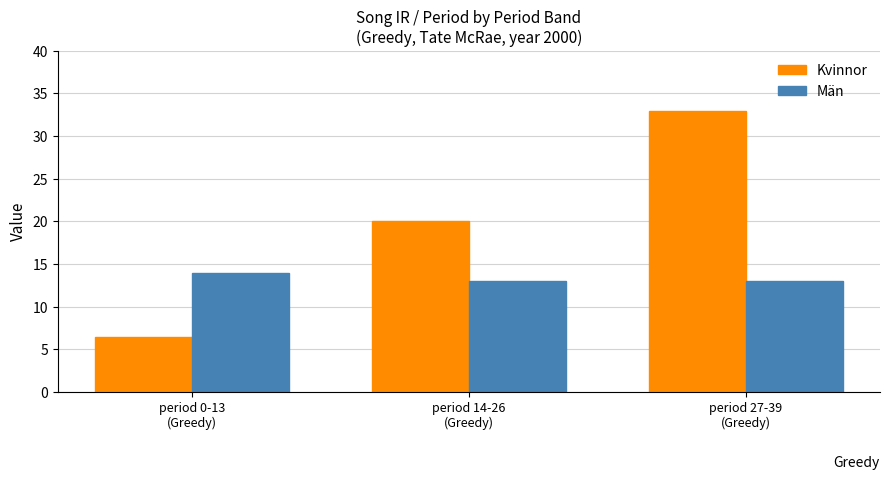

Reading left to right, what are all the values shown in this chart?

Kvinnor: 6.5	20.0	33.0
Män: 14.0	13.0	13.0